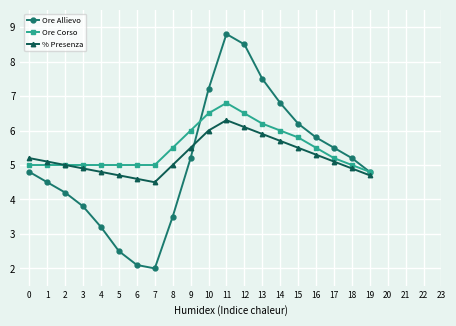

Reading left to right, extract all data points from this chart.

Ore Allievo: 0=4.8	1=4.5	2=4.2	3=3.8	4=3.2	5=2.5	6=2.1	7=2.0	8=3.5	9=5.2	10=7.2	11=8.8	12=8.5	13=7.5	14=6.8	15=6.2	16=5.8	17=5.5	18=5.2	19=4.8
Ore Corso: 0=5.0	1=5.0	2=5.0	3=5.0	4=5.0	5=5.0	6=5.0	7=5.0	8=5.5	9=6.0	10=6.5	11=6.8	12=6.5	13=6.2	14=6.0	15=5.8	16=5.5	17=5.2	18=5.0	19=4.8
% Presenza: 0=5.2	1=5.1	2=5.0	3=4.9	4=4.8	5=4.7	6=4.6	7=4.5	8=5.0	9=5.5	10=6.0	11=6.3	12=6.1	13=5.9	14=5.7	15=5.5	16=5.3	17=5.1	18=4.9	19=4.7